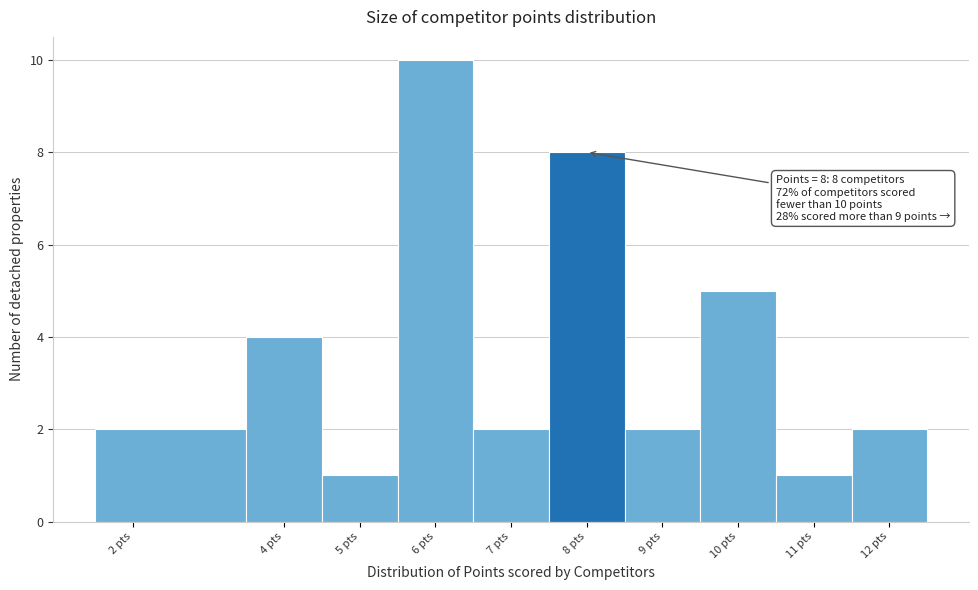

Over which range of the x-axis is the bar tallest?

5.5 to 6.5